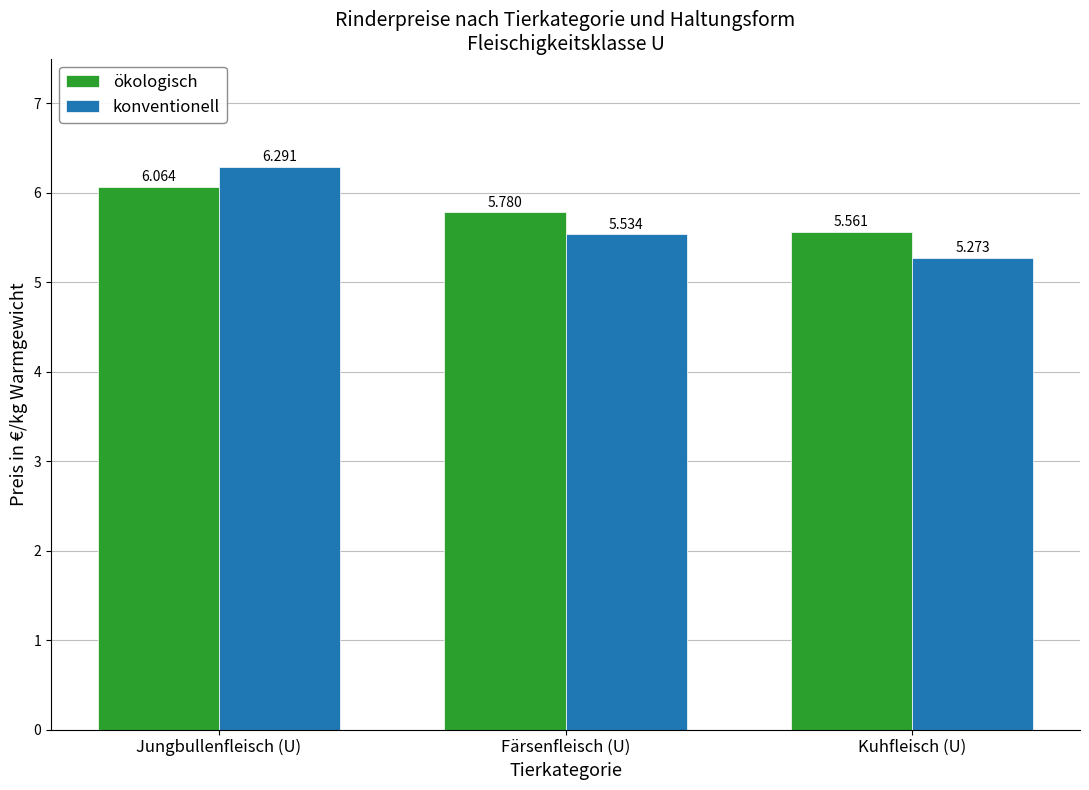

At which label does ökologisch reach its minimum?

Kuhfleisch (U)